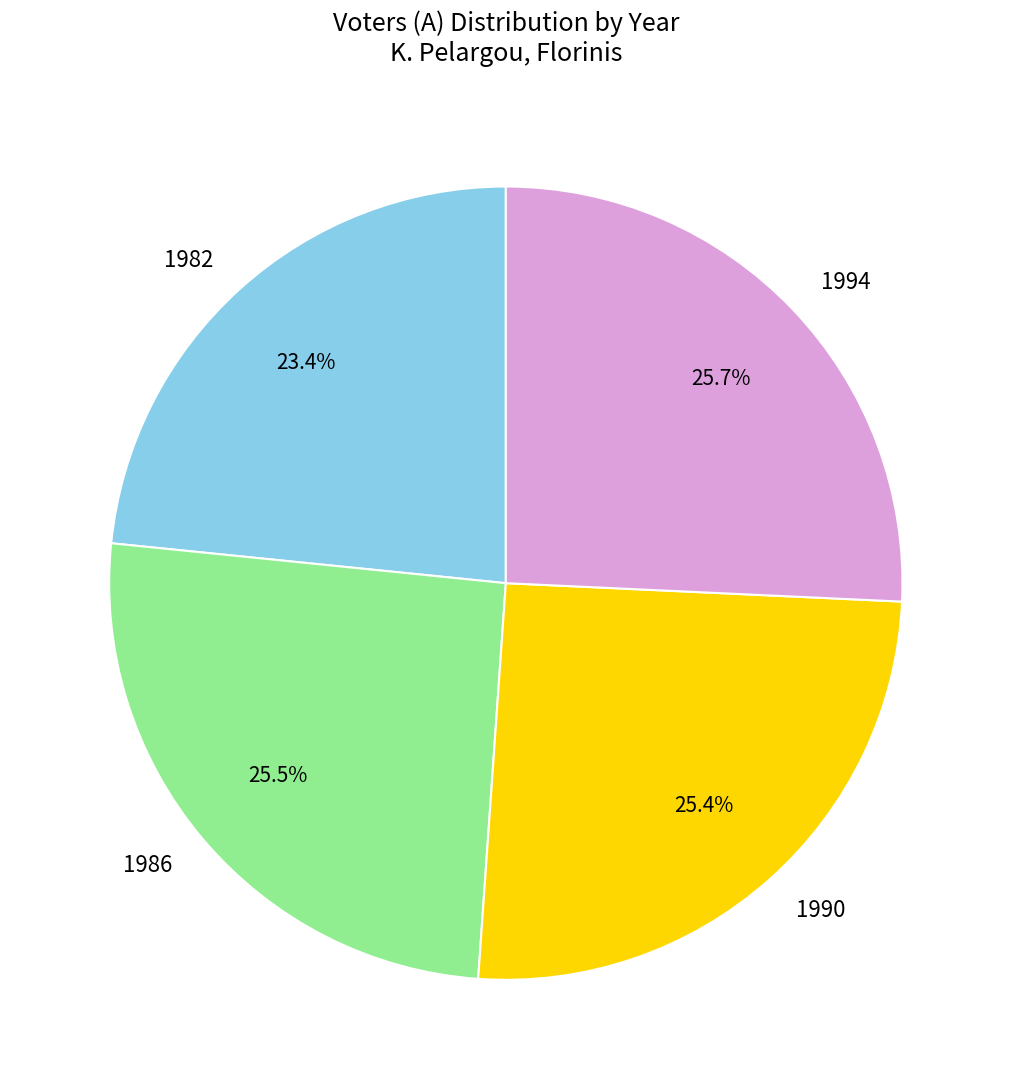

How many slices are in this pie chart?

4